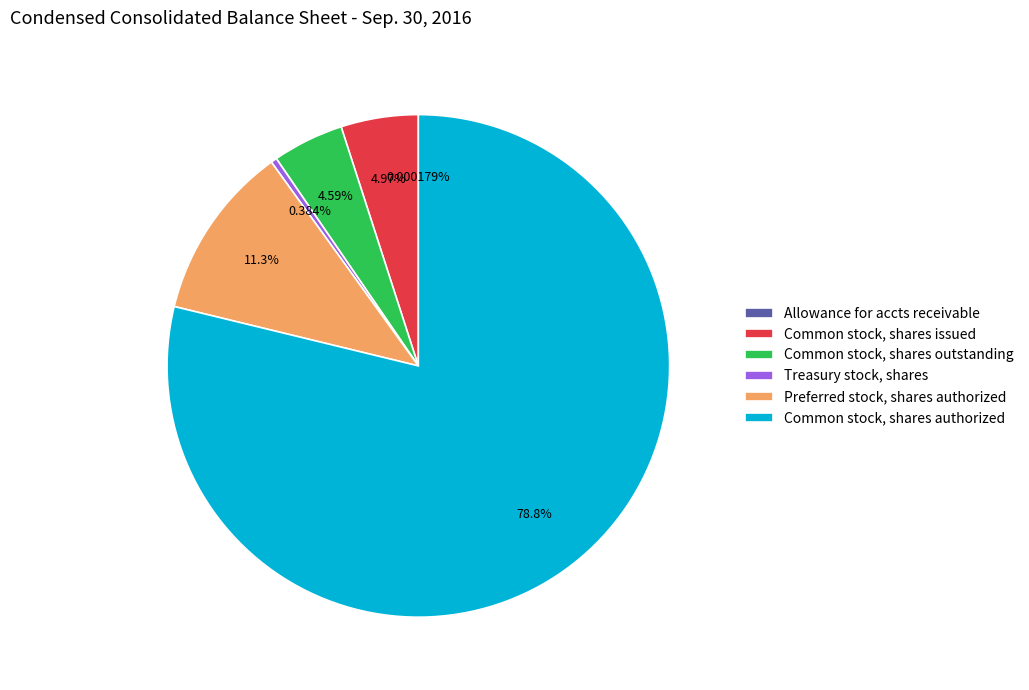

What is the largest slice in the pie chart?

Common stock, shares authorized